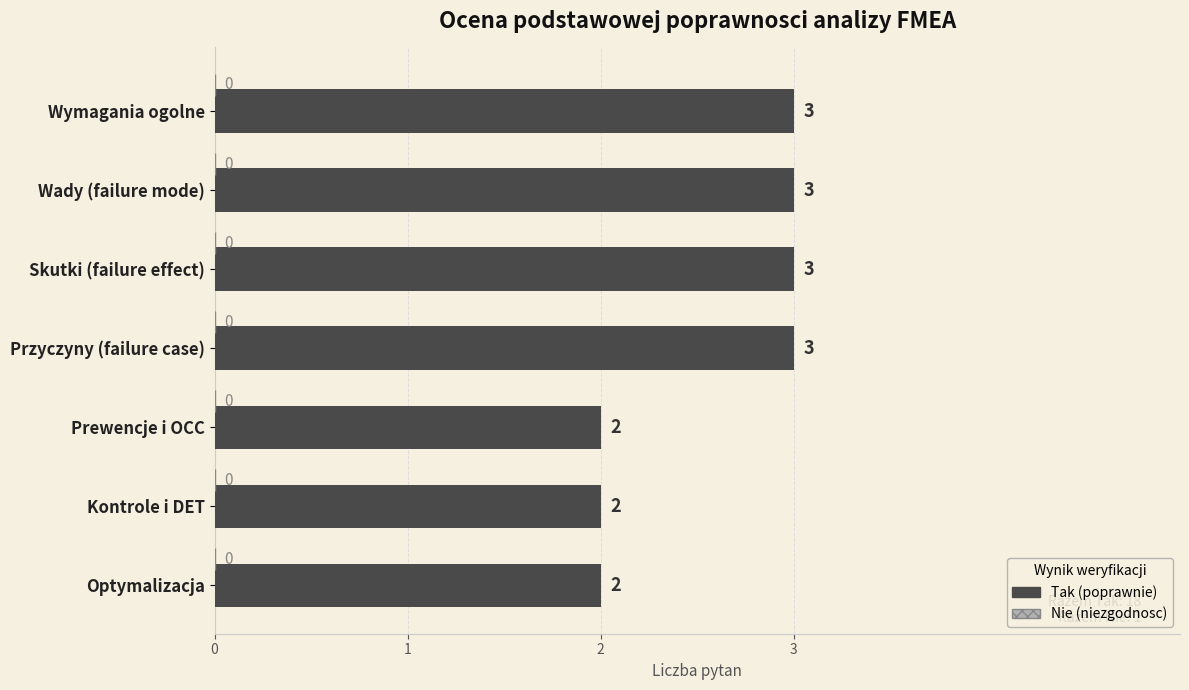

What is the maximum value shown in the chart?

3